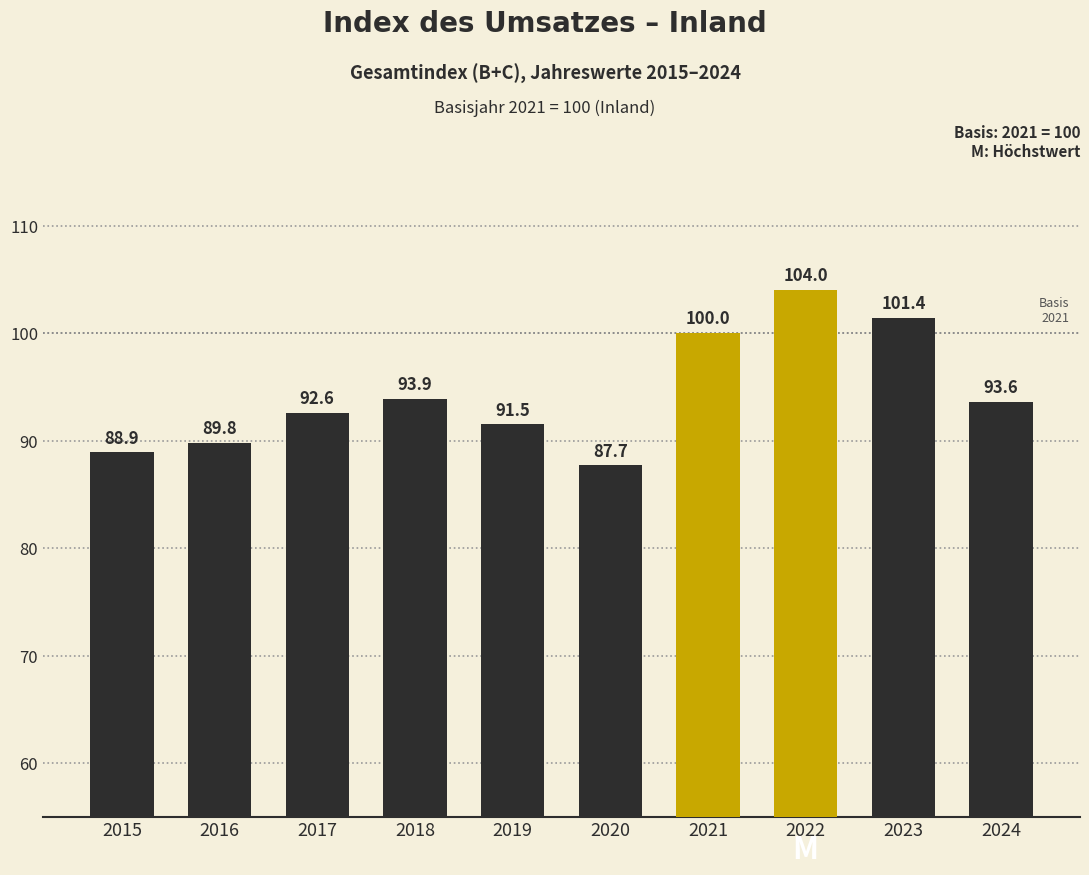

Reading left to right, transcribe all the data shown in this chart.

2015=88.9	2016=89.8	2017=92.6	2018=93.9	2019=91.5	2020=87.7	2021=100.0	2022=104.0	2023=101.4	2024=93.6